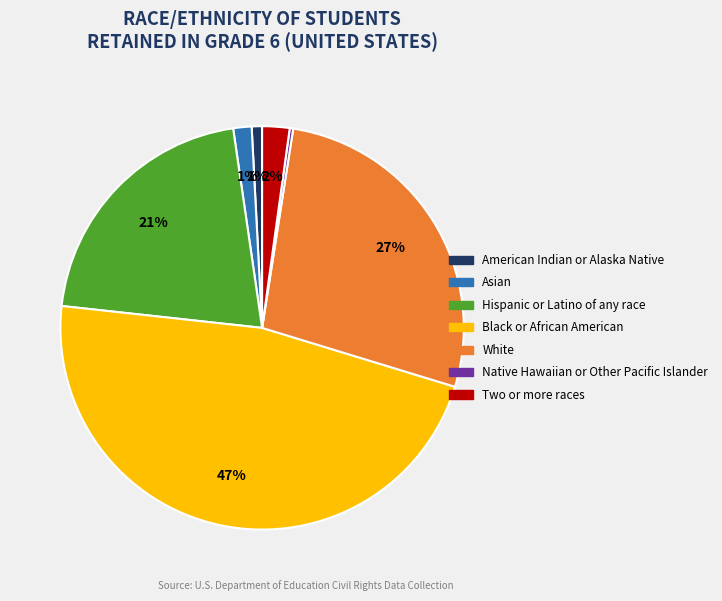

Does any single category account for the majority?

No